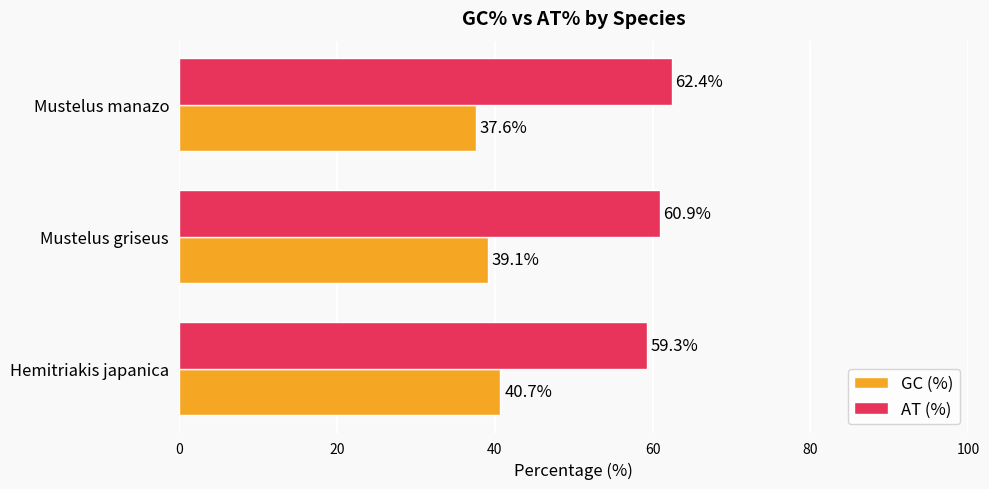

What is the maximum value shown in the chart?

62.4